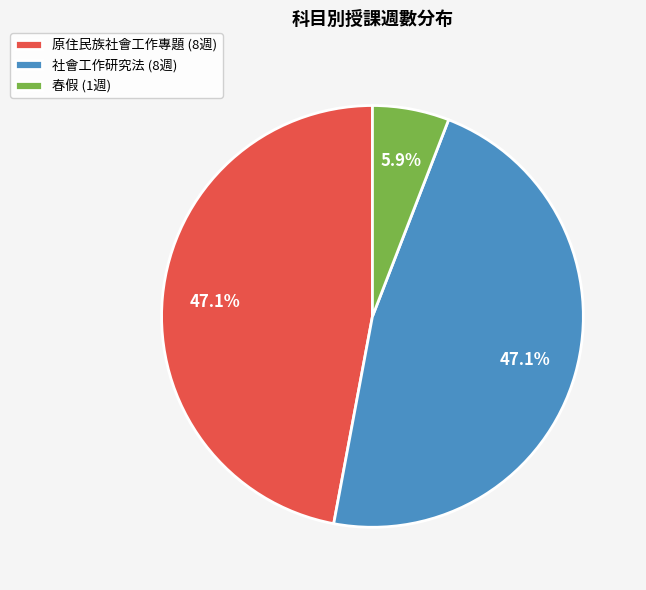

Which slice is the smallest?

春假